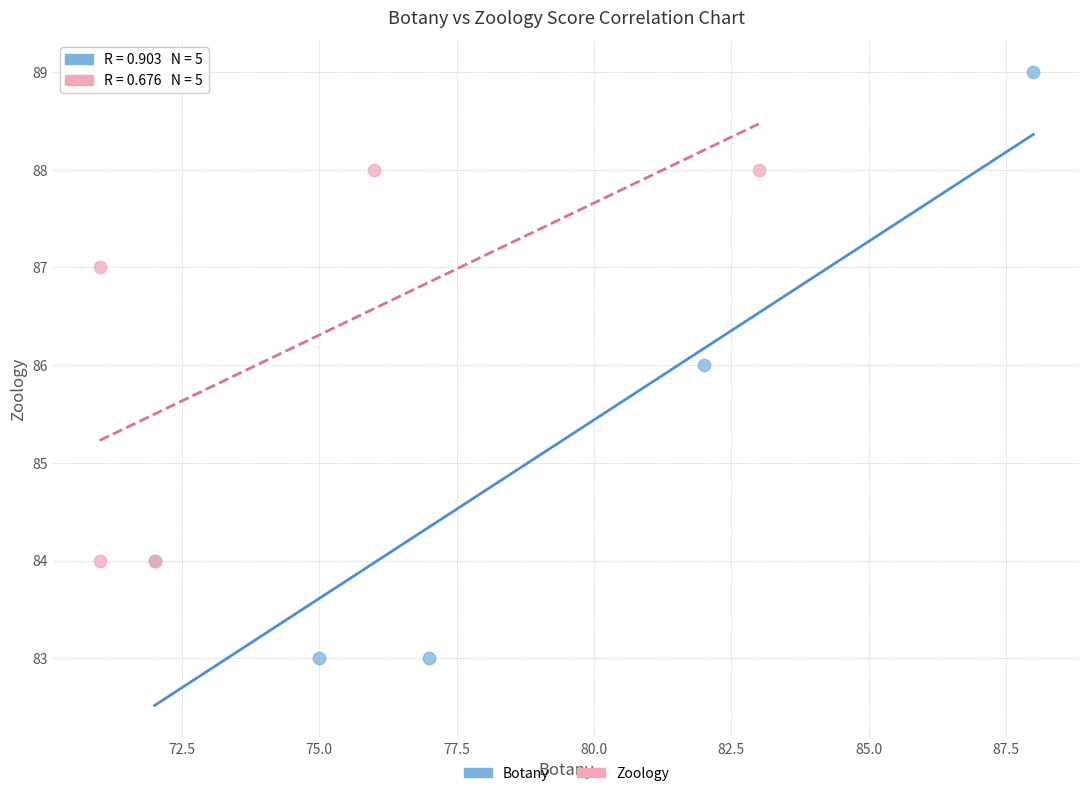

Which series reaches the minimum Y coordinate?

Botany